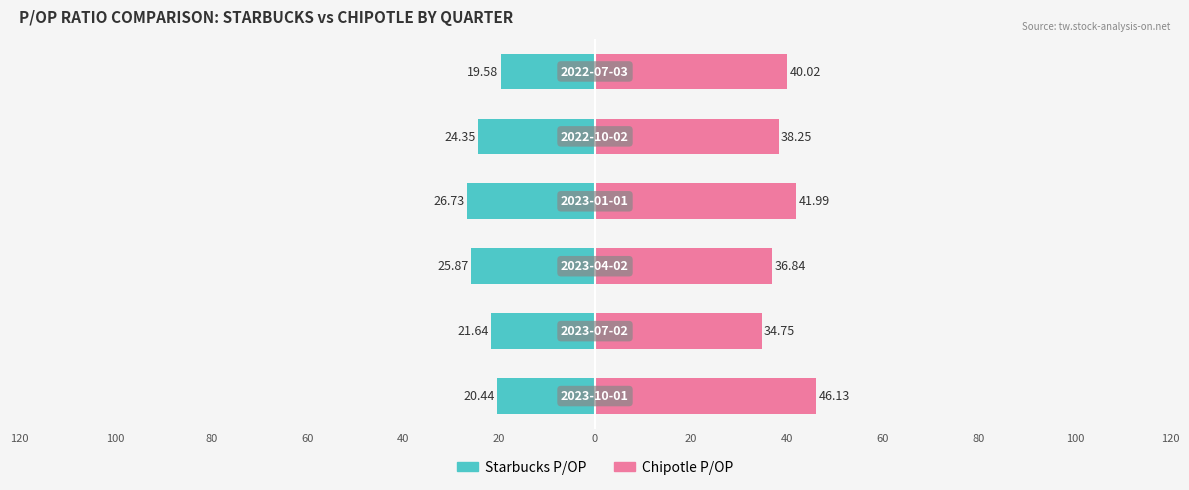

Reading left to right, what are all the values shown in this chart?

Starbucks P/OP: 20=-20.4	40=-21.6	60=-25.9	80=-26.7	100=-24.4	120=-19.6
Chipotle P/OP: 20=46.1	40=34.8	60=36.8	80=42.0	100=38.2	120=40.0